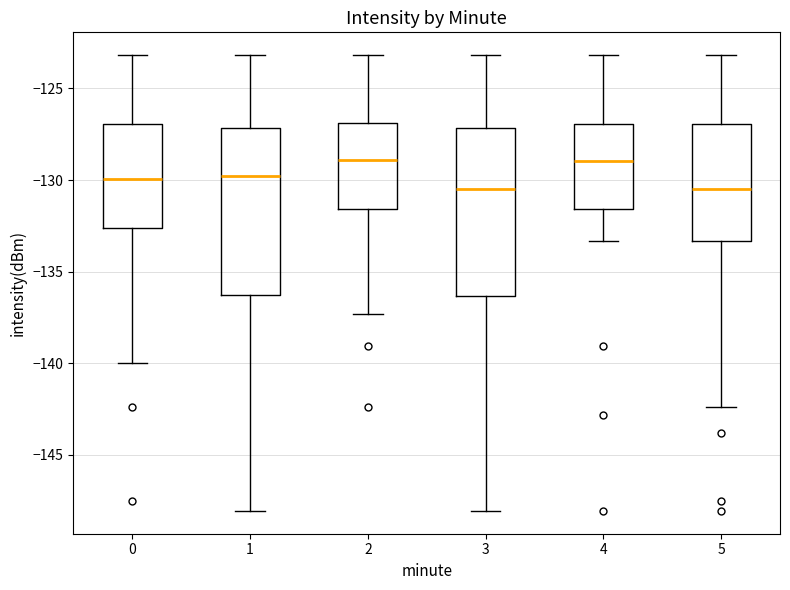

Where does the median line of the box at x = 1 sit on the y-axis? The values are not printed on the chart, so give them approximately, as read against the axis.

-130.0